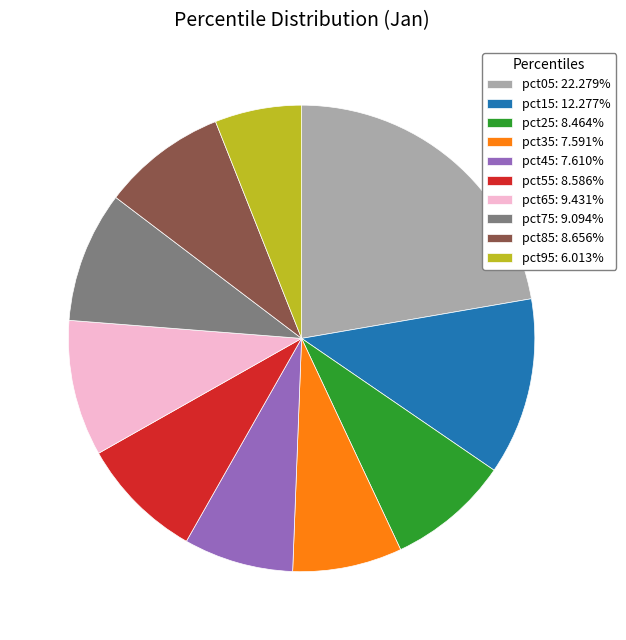

Does pct05: 22.279% account for over 50% of the chart?

No